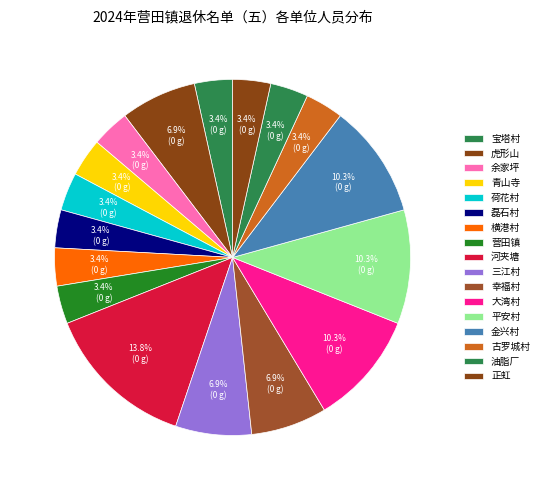

Is there any slice that represents more than half of the pie?

No